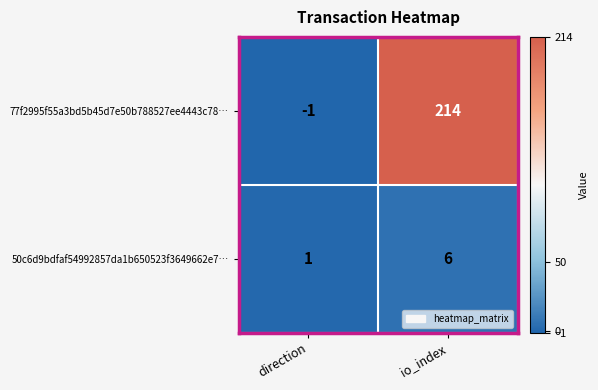

Which series has the largest range (max minus min)?

77f2995f55a3bd5b45d7e50b788527ee4443c78…